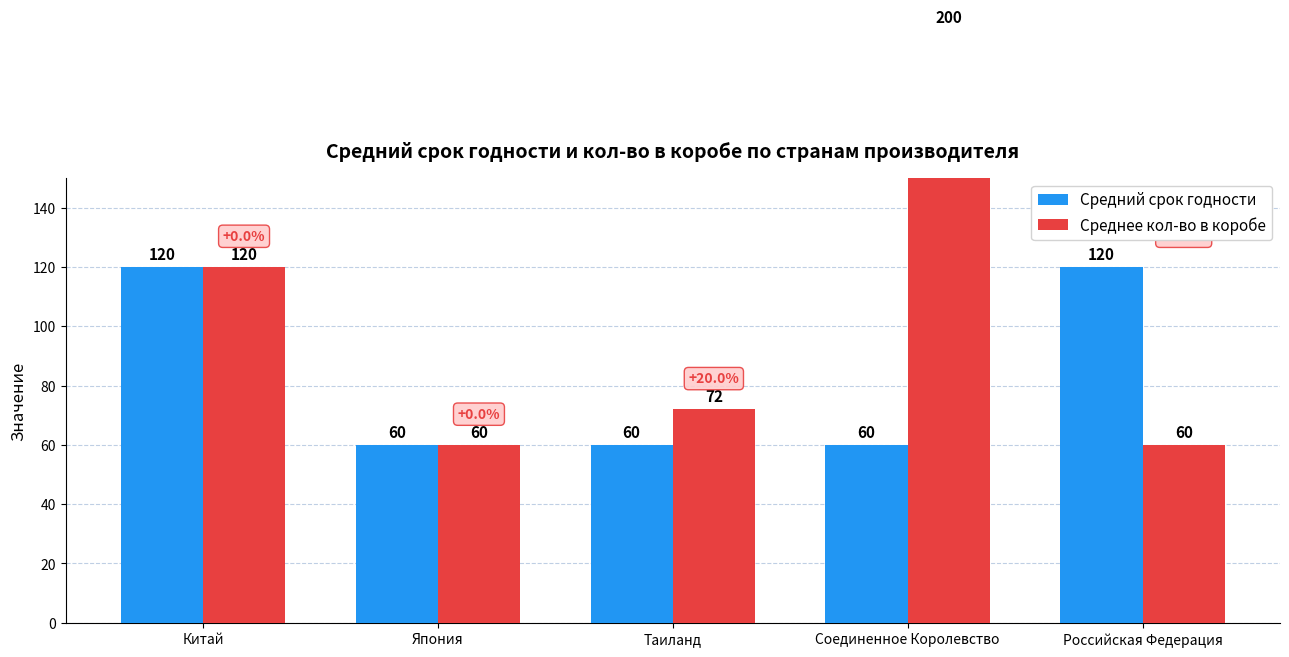

At which label does Среднее кол-во в коробе reach its minimum?

Япония